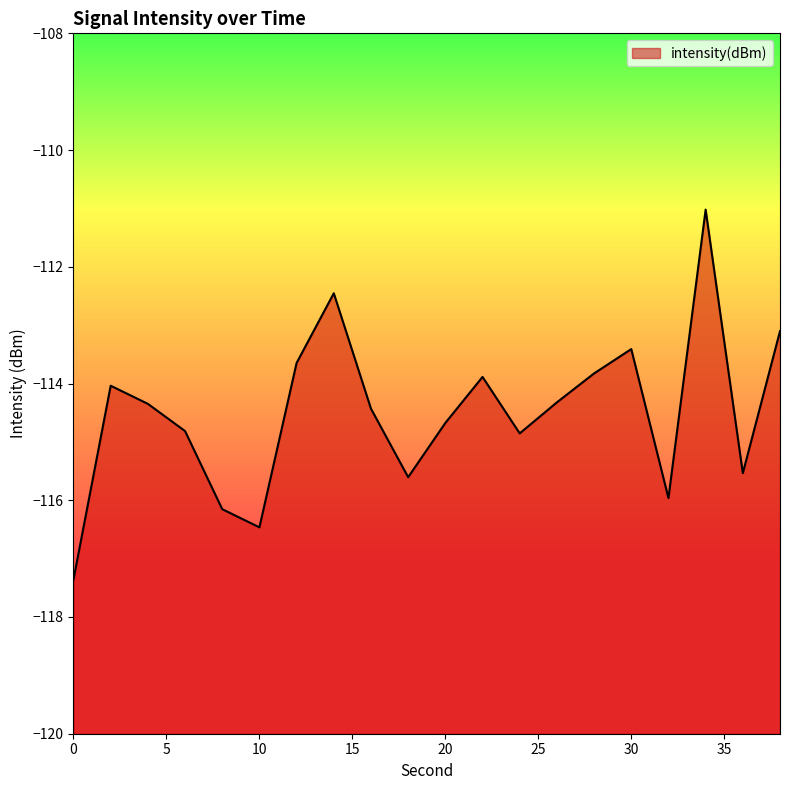

At which label is the value closest to -114?

2